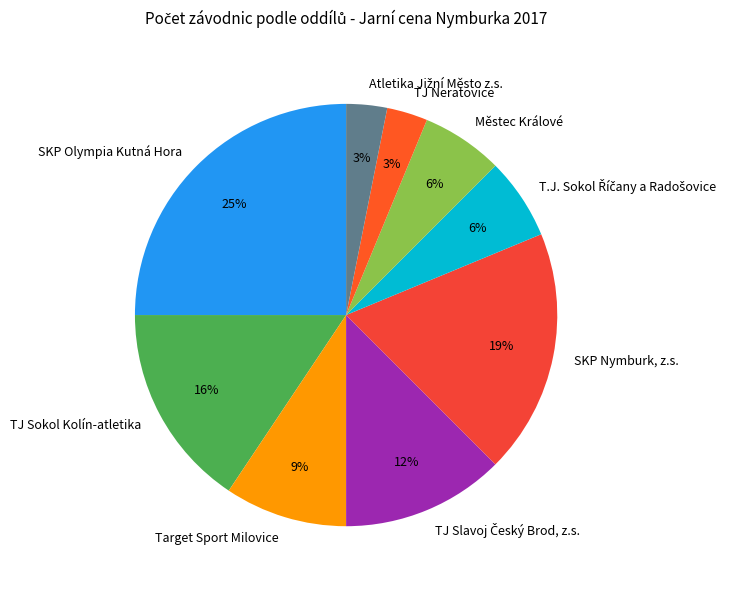

Count the number of slices in the pie.

9